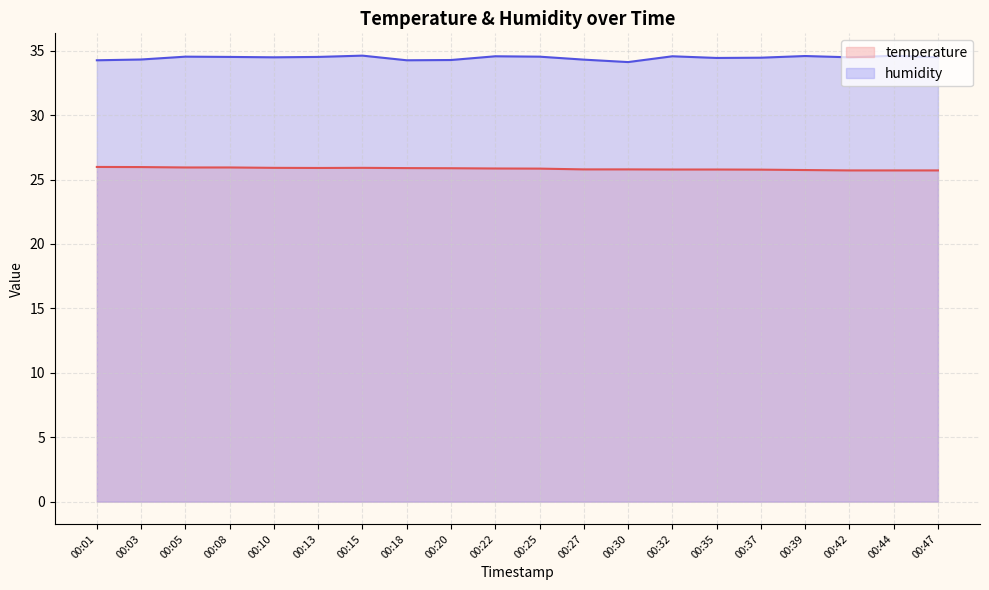

At which category does temperature reach its first local valley?

00:13